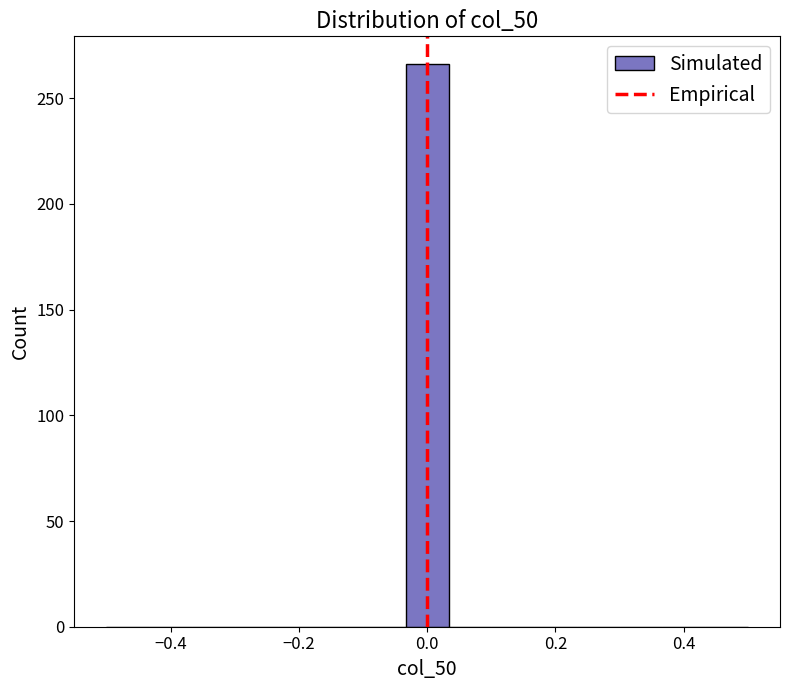

Around what value on the x-axis is the tallest bar? Give the approximate position of its centre, as read against the axis.

0.00